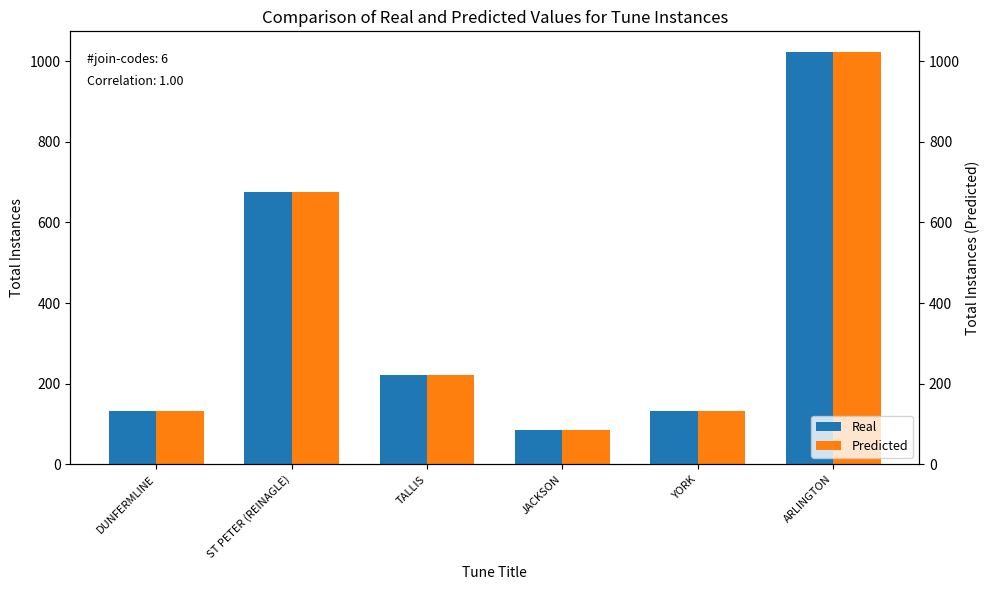

What is the total value across all series at YORK?

262